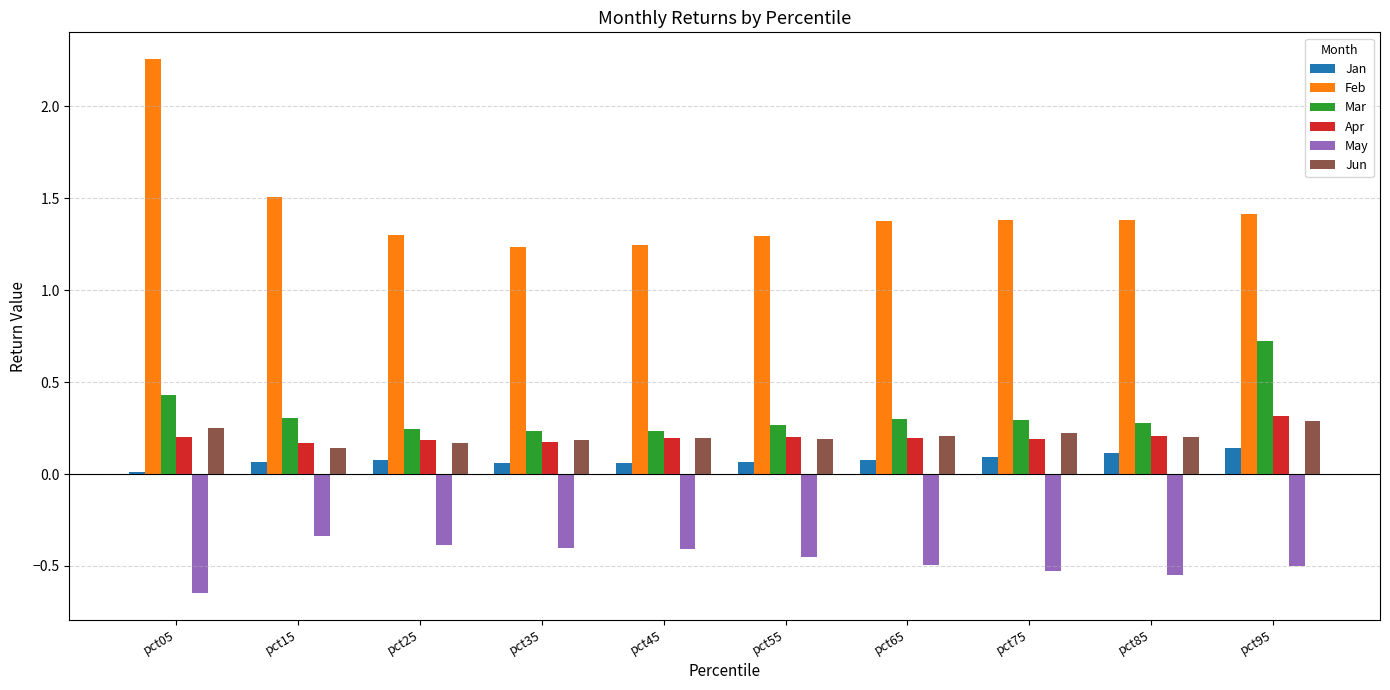

How many groups of bars are there?

10